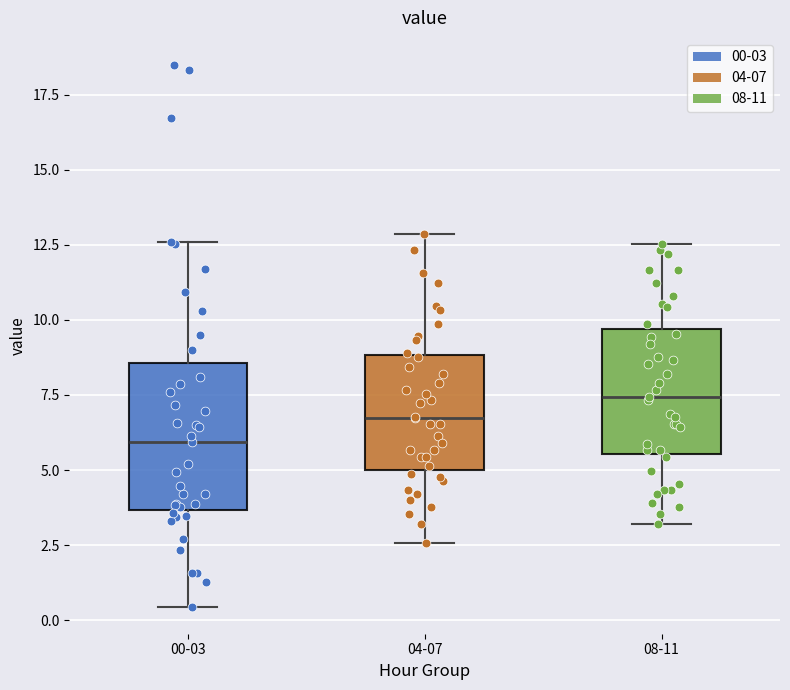

Where does the lower whisker of the box for 00-03 end on the y-axis? The values are not printed on the chart, so give them approximately, as read against the axis.

0.5